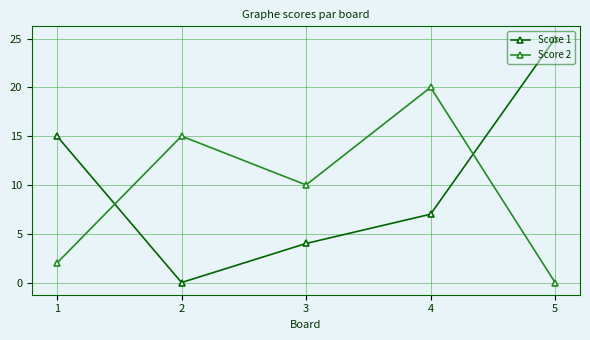

At how many categories does at least one series exceed 2?

5